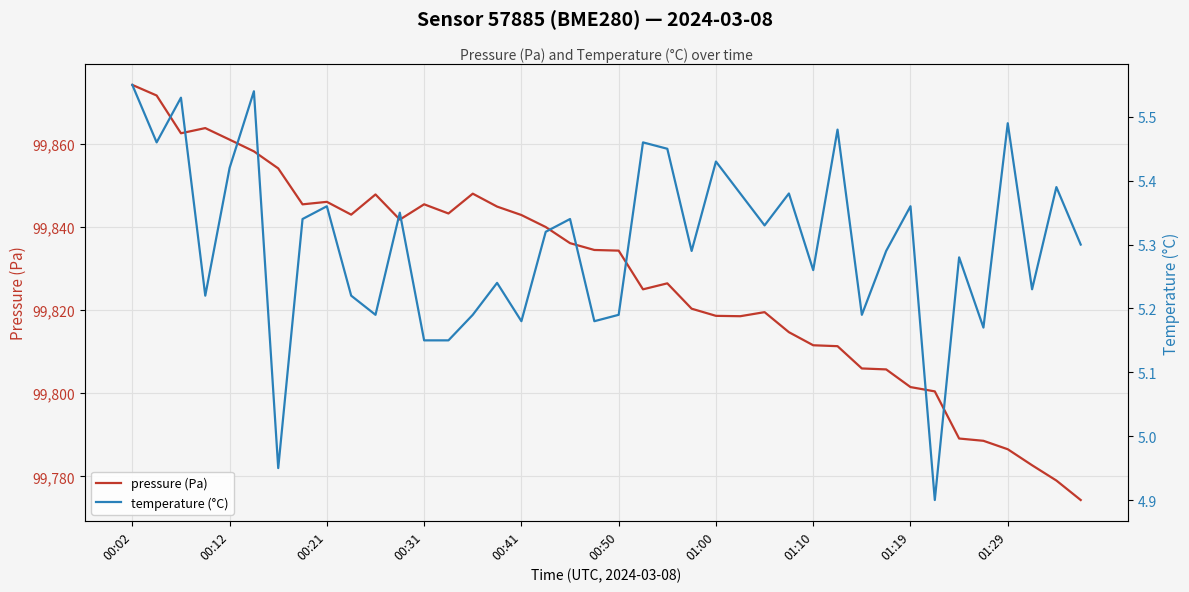

How many interior local valleys does the temperature (°C) series have?

13